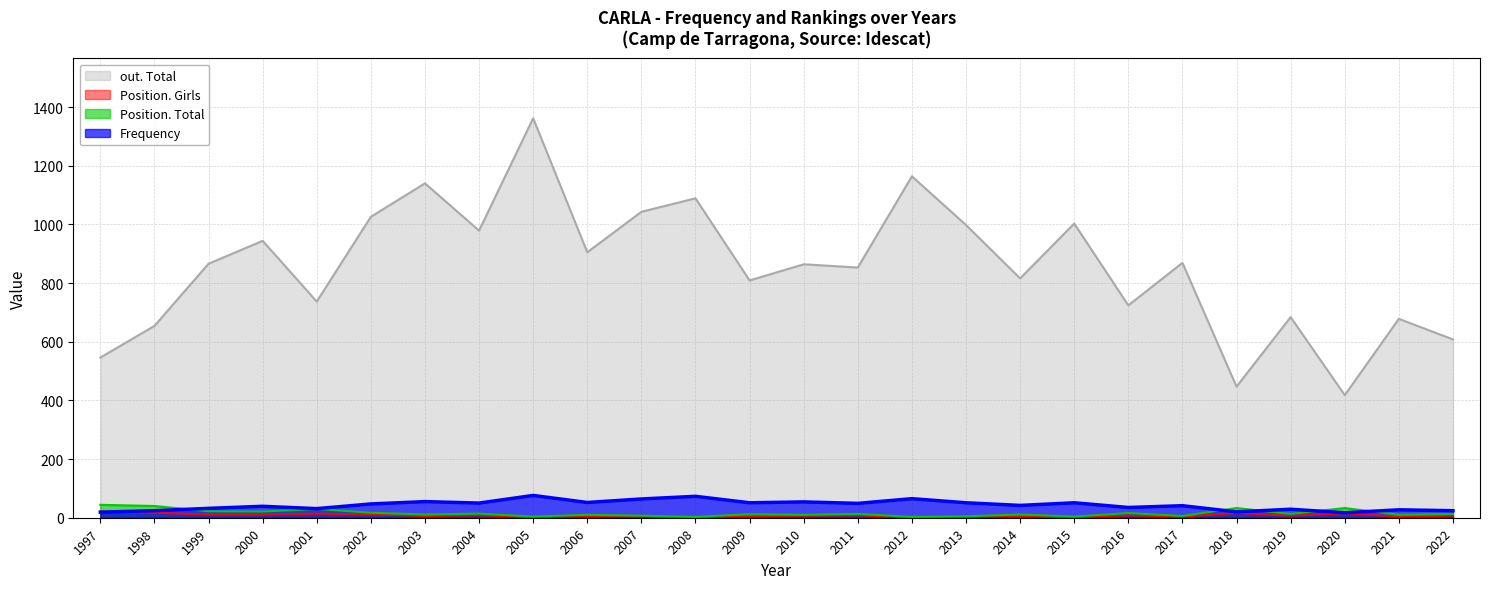

Reading left to right, extract all data points from this chart.

Frequency: 19	24	32	39	31	47	55	50	76	52	64	73	51	54	49	65	51	42	51	35	41	20	29	17	27	24
Position. Total: 44	40	22	21	30	17	11	14	4	10	7	3	12	10	13	3	5	11	4	16	6	33	13	33	10	13
Position. Girls: 21	17	11	11	14	11	6	8	3	6	5	2	6	7	8	2	4	6	2	8	4	16	7	15	4	7
out. Total: 546	654	866	944	737	1026	1140	979	1362	905	1043	1089	809	864	853	1164	998	816	1003	724	869	447	684	418	678	608